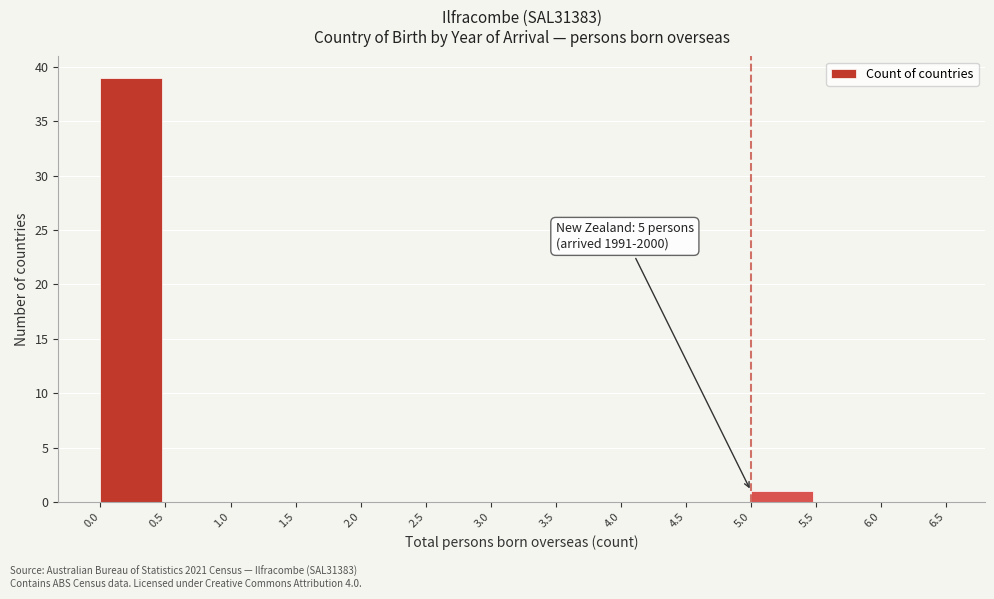

Which range on the x-axis has the tallest bar?

0.0 to 0.5